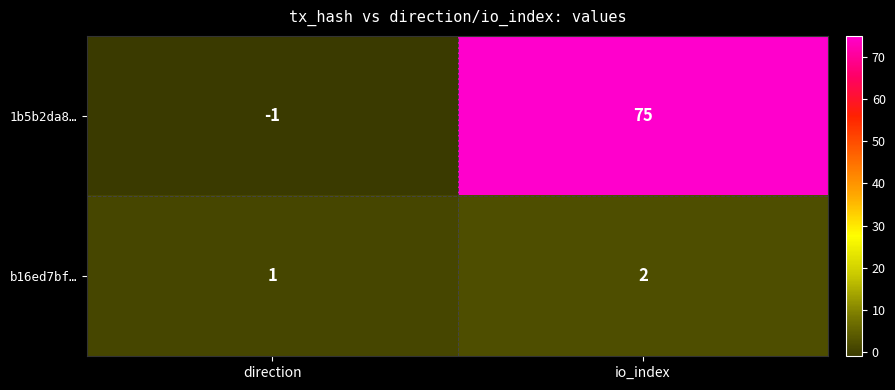

Rank the series by their maximum value, from lowest to highest.

b16ed7bf…, 1b5b2da8…